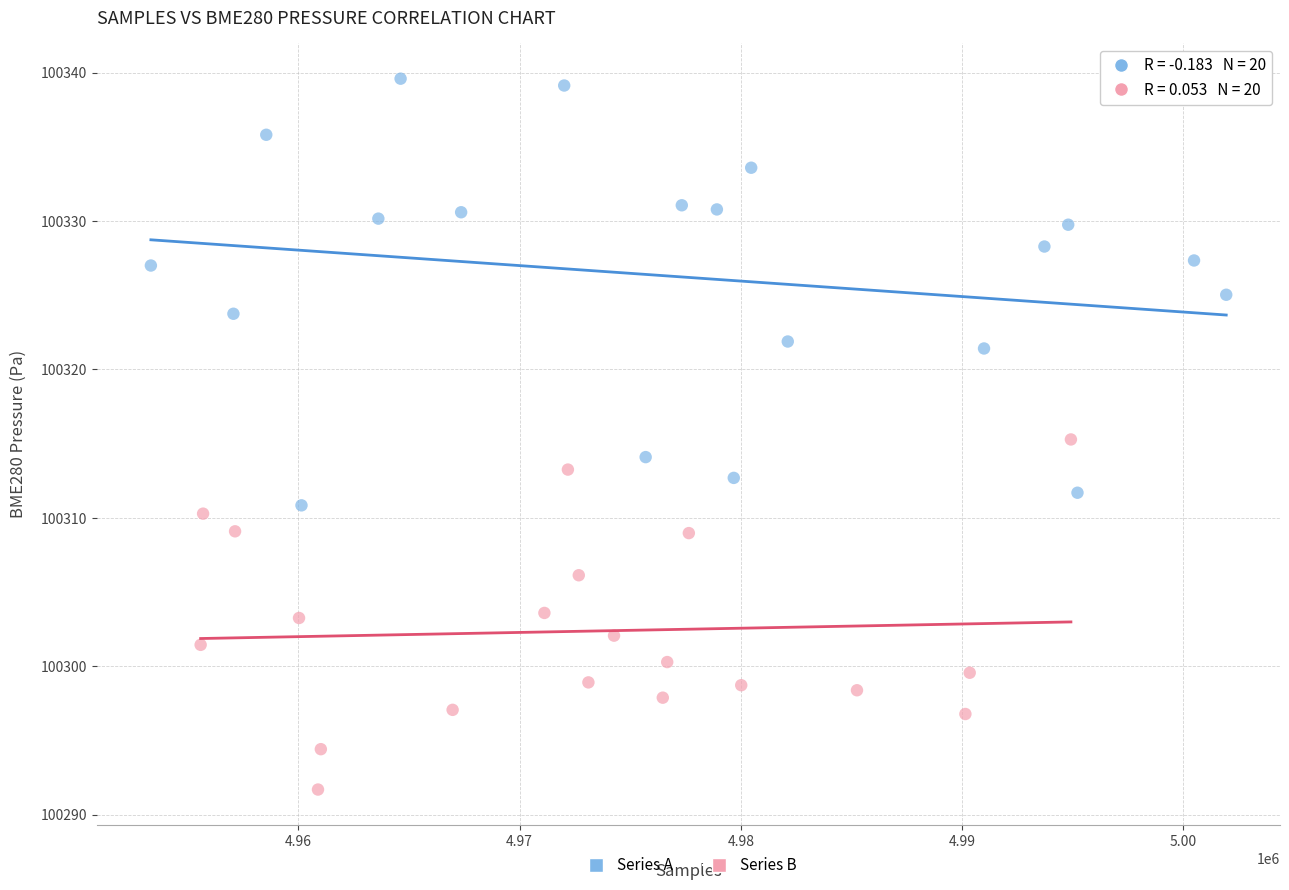

Which series reaches the minimum Y coordinate?

Series B